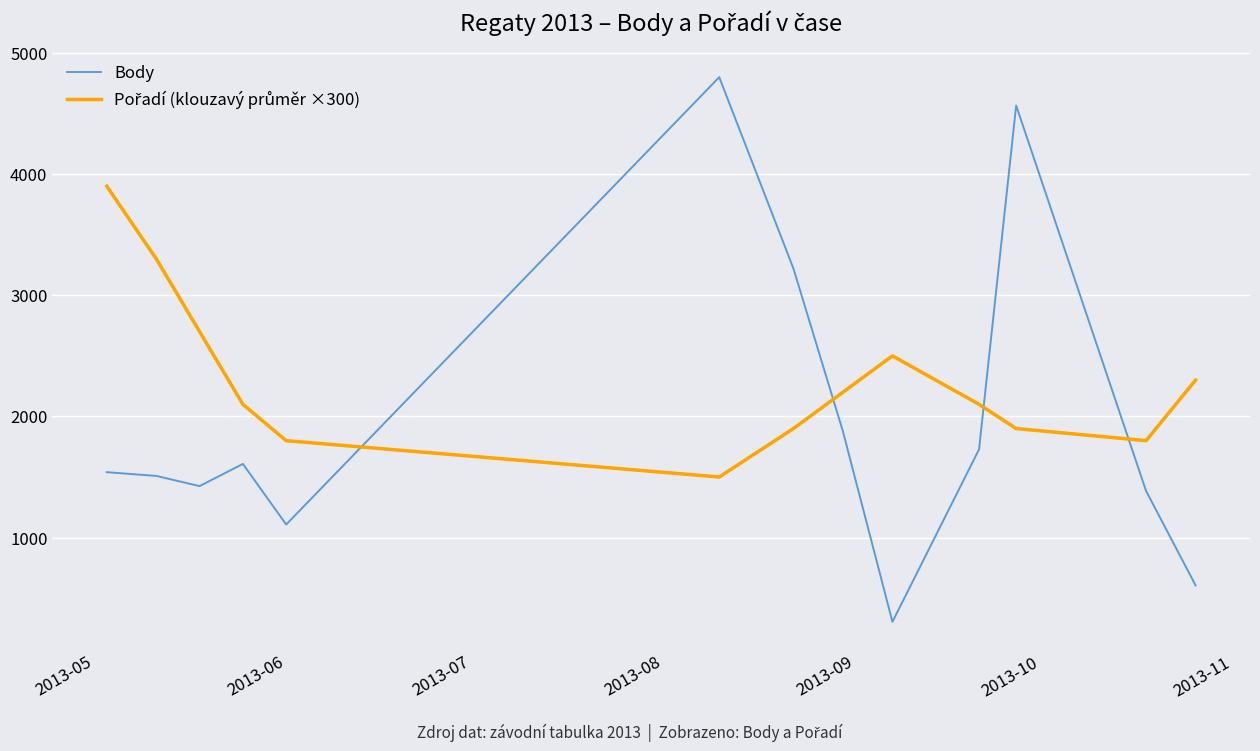

What is the difference between the maximum and minimum values in the Body series?

4495